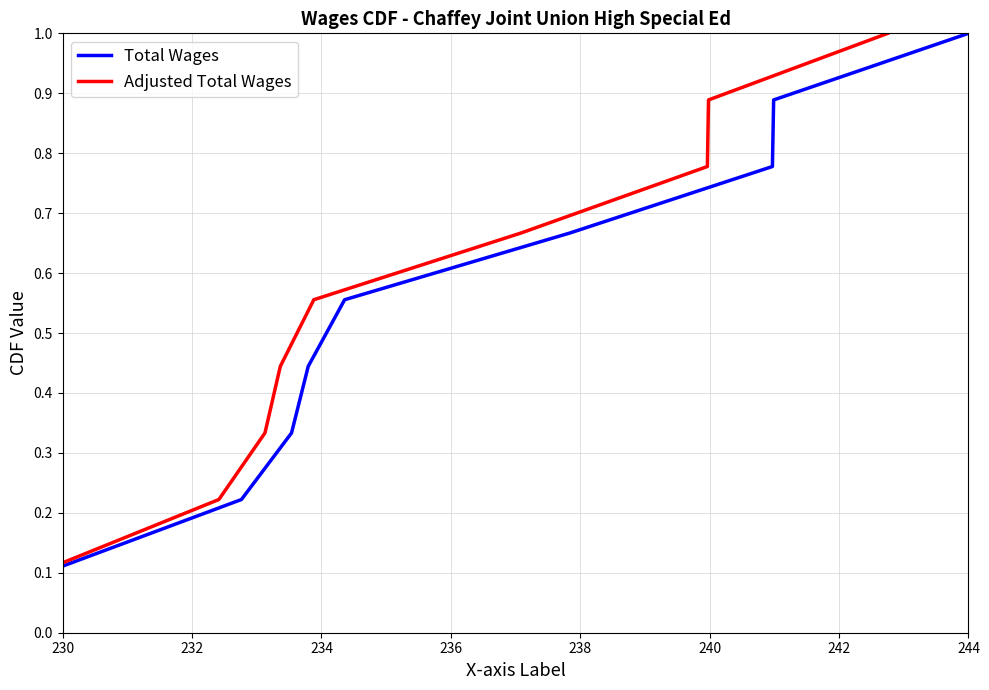

True or false: Total Wages and Adjusted Total Wages intersect in this chart.

False